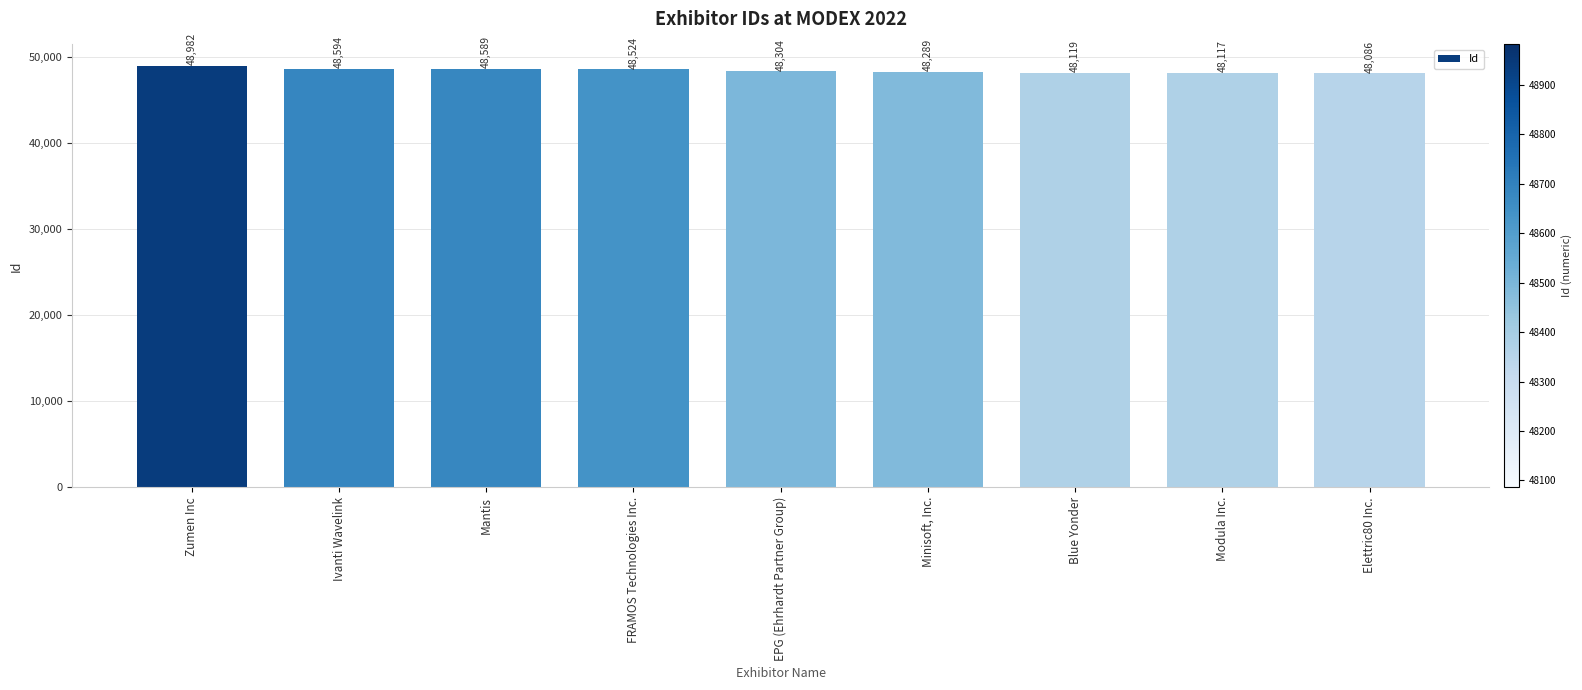

Are the bars horizontal?

No